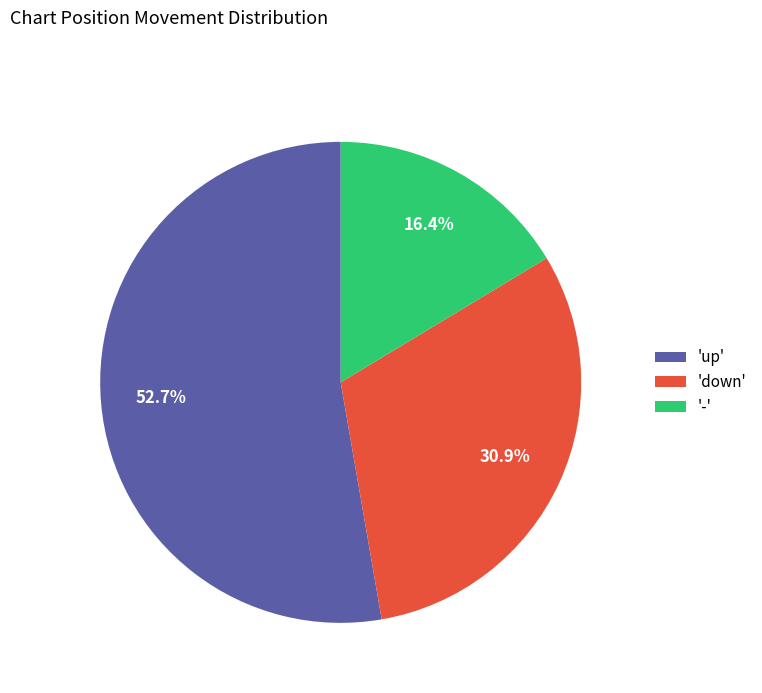

Does any single category account for the majority?

Yes